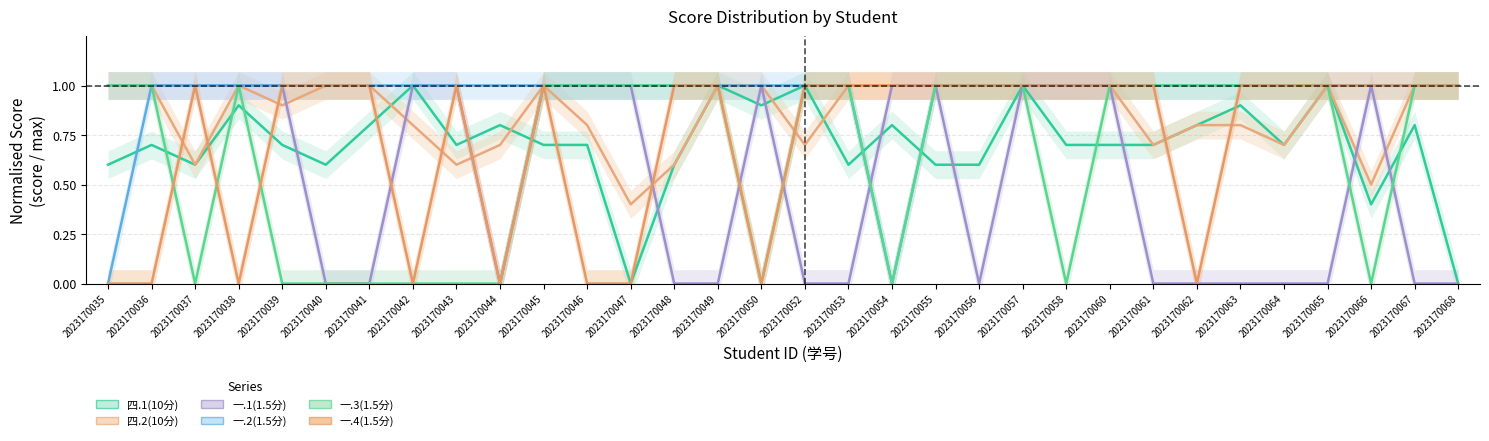

Rank the series at 2023170058 from highest to lowest value.

四.2(10分), 一.1(1.5分), 一.2(1.5分), 一.4(1.5分), 四.1(10分), 一.3(1.5分)